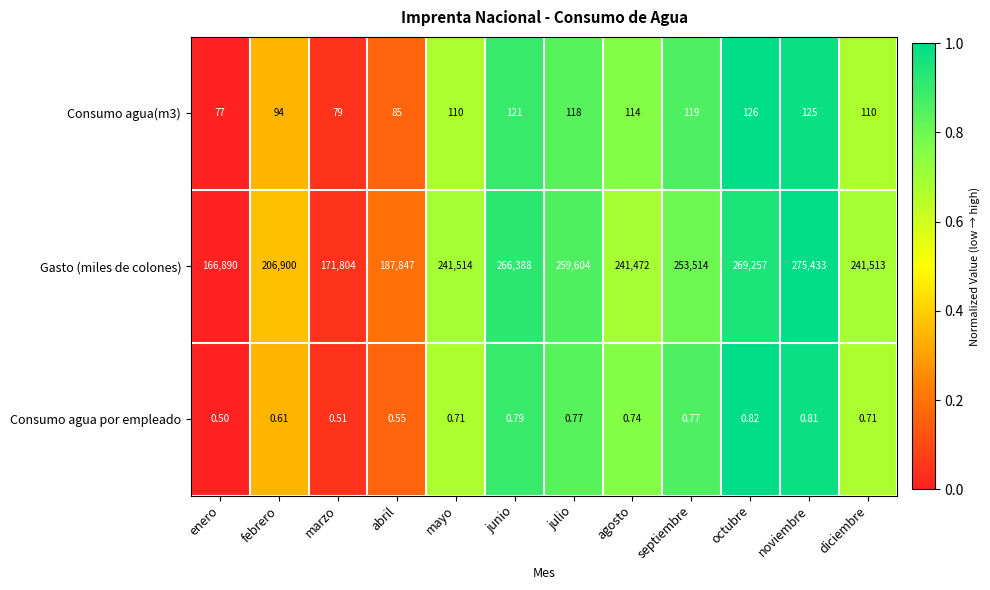

Which series has the largest total across all categories?

Gasto (miles de colones)